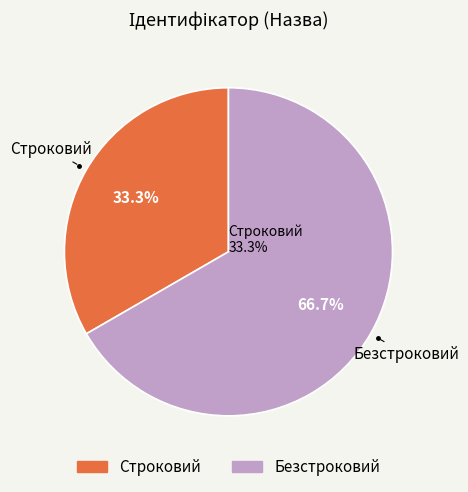

To the nearest percent, what is the average slice percentage?

50%